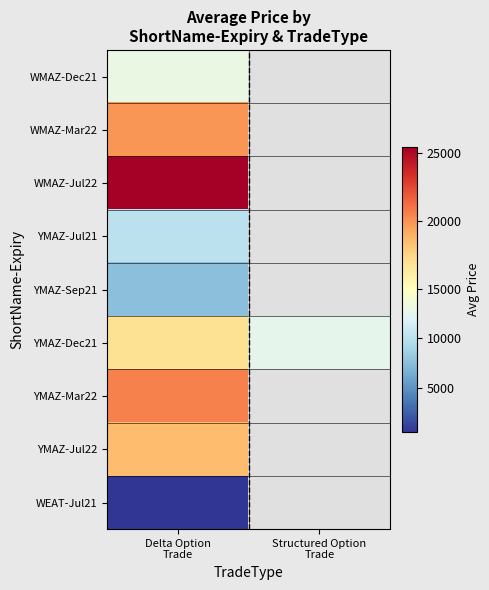

Which series has the largest range (max minus min)?

YMAZ-Dec21